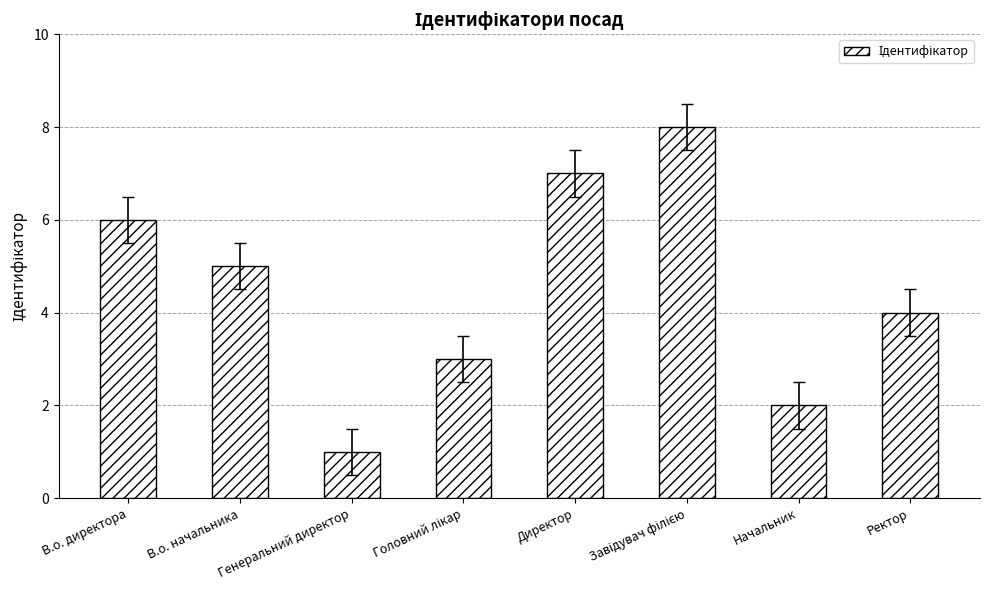

Approximately how many times larger is the value at В.о. директора compared to Генеральний директор?

6.0